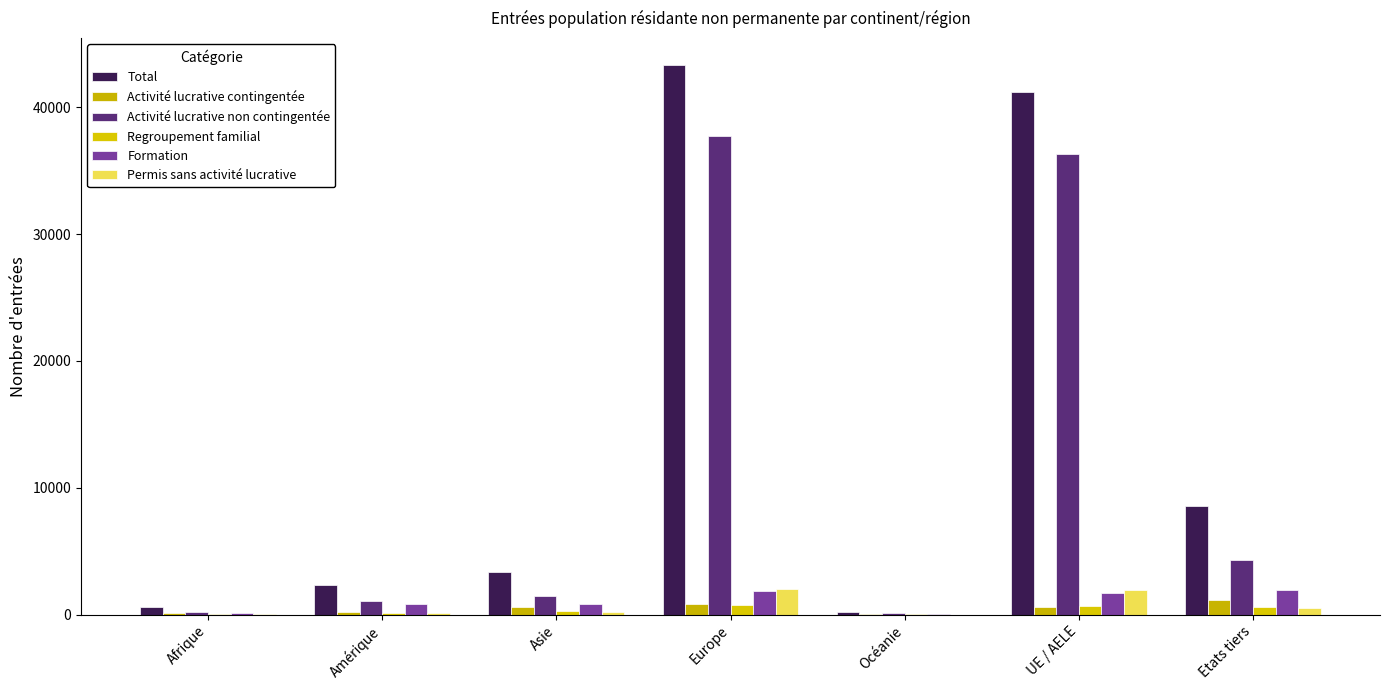

What is the minimum value for Regroupement familial?

12